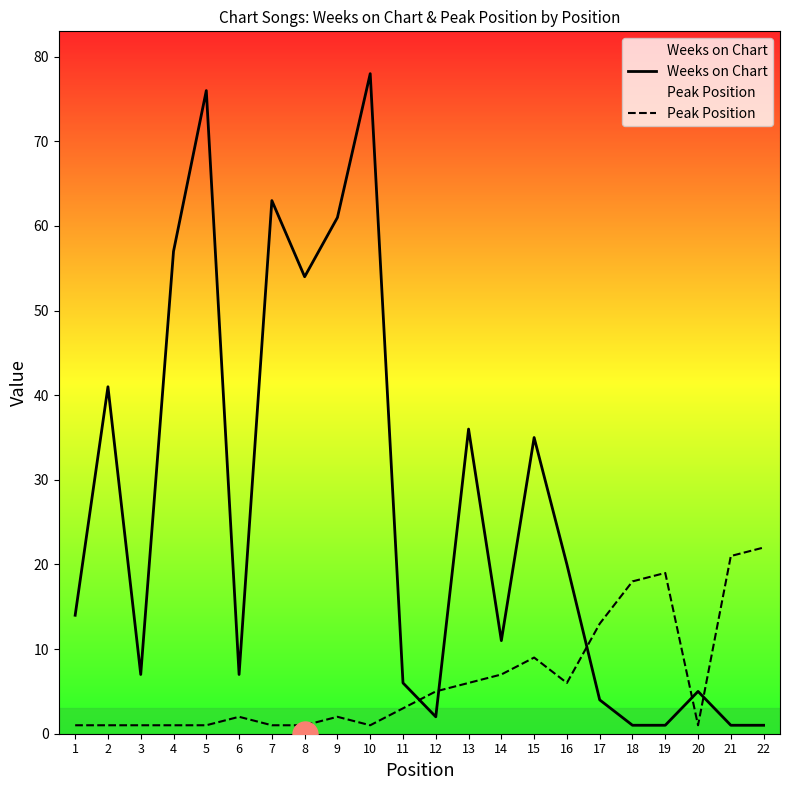

What is the sum of the Peak Position values at 14 and 21?

28